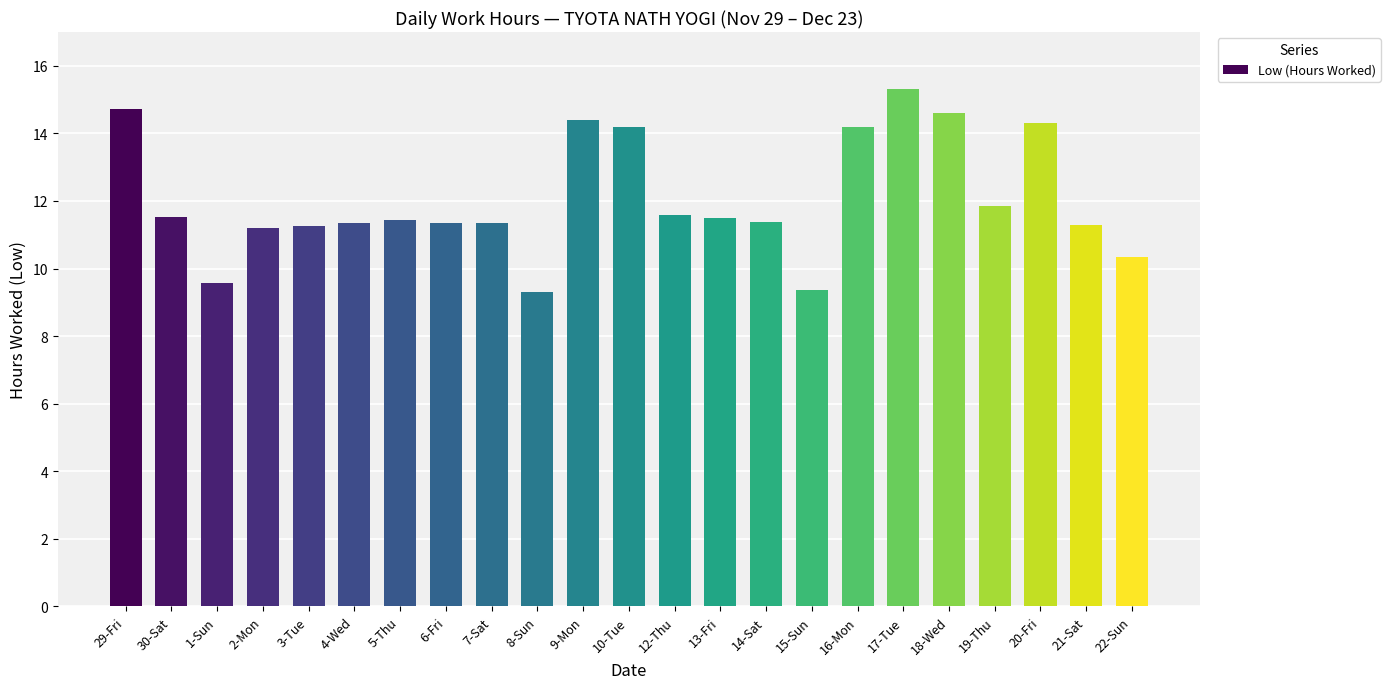

What is the value of the 10th bar from the left?

9.3